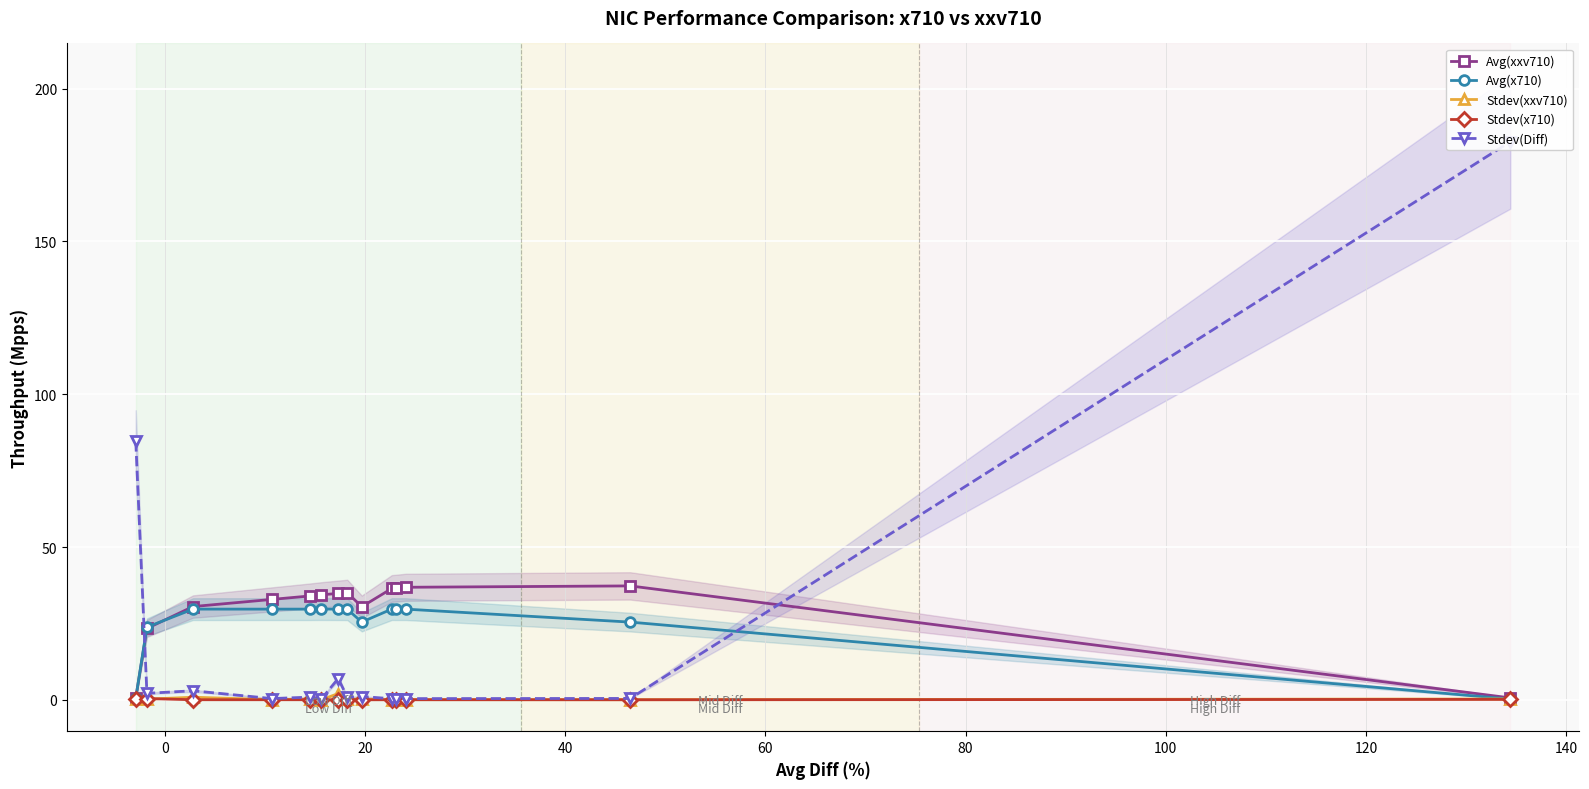

True or false: Avg(xxv710) has more than 1 points higher than both neighbors.

True